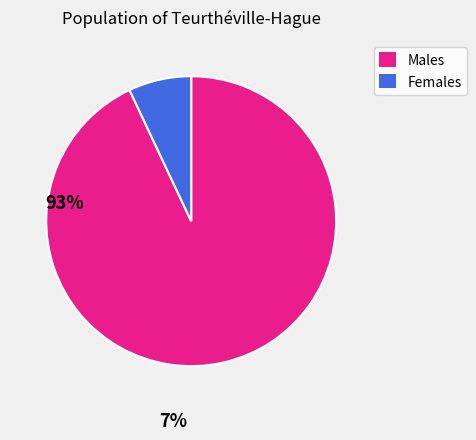

Is there a majority slice in this chart?

Yes